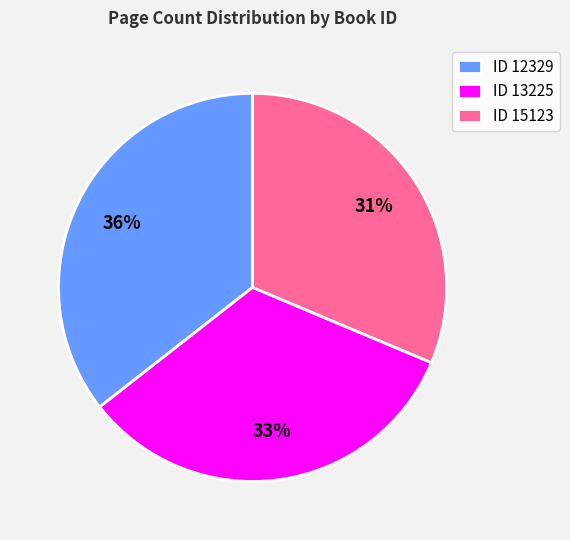

What percentage is the ID 12329 slice, to the nearest percent?

36%